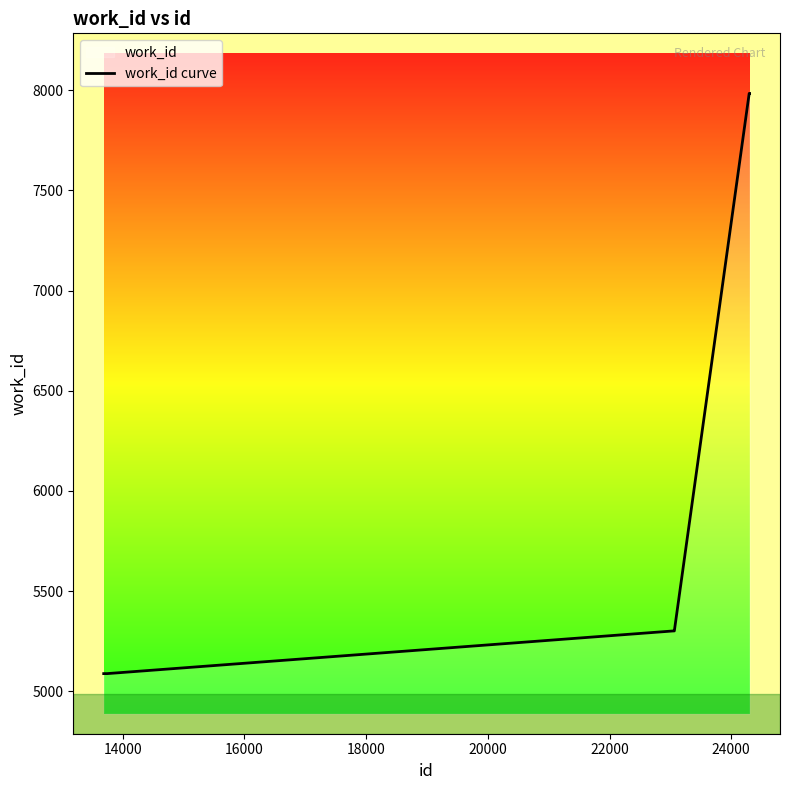

How many data points are less than 5301?

3